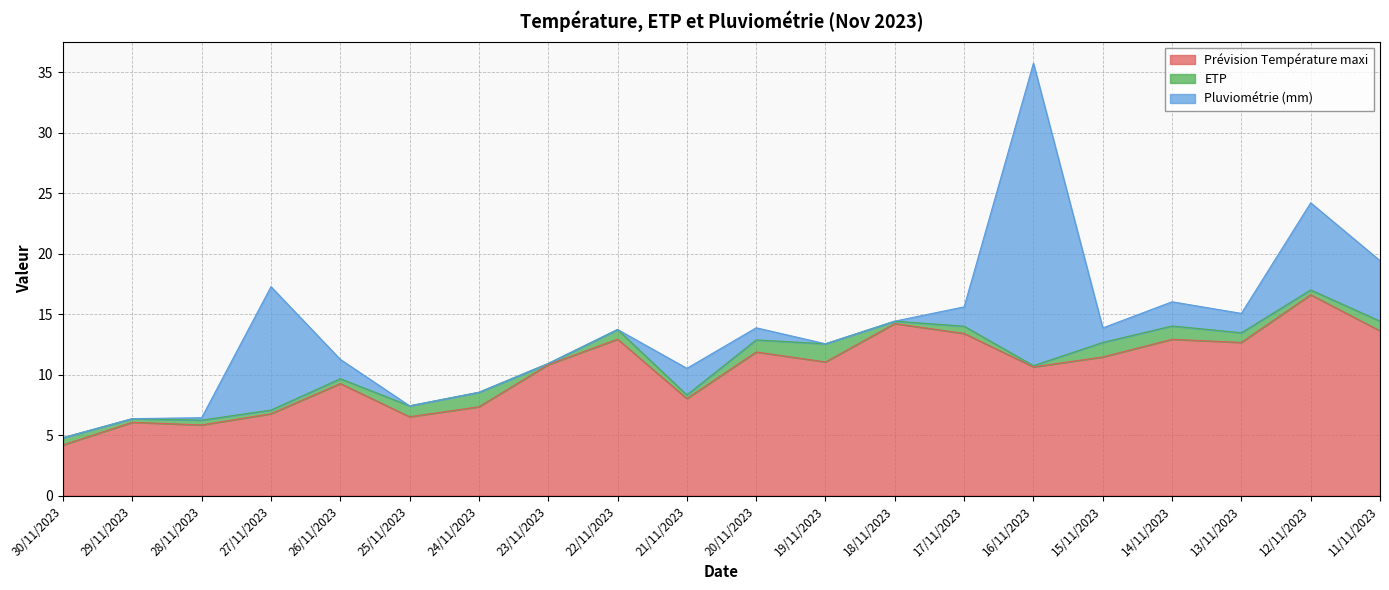

How many lines are shown in the chart?

3